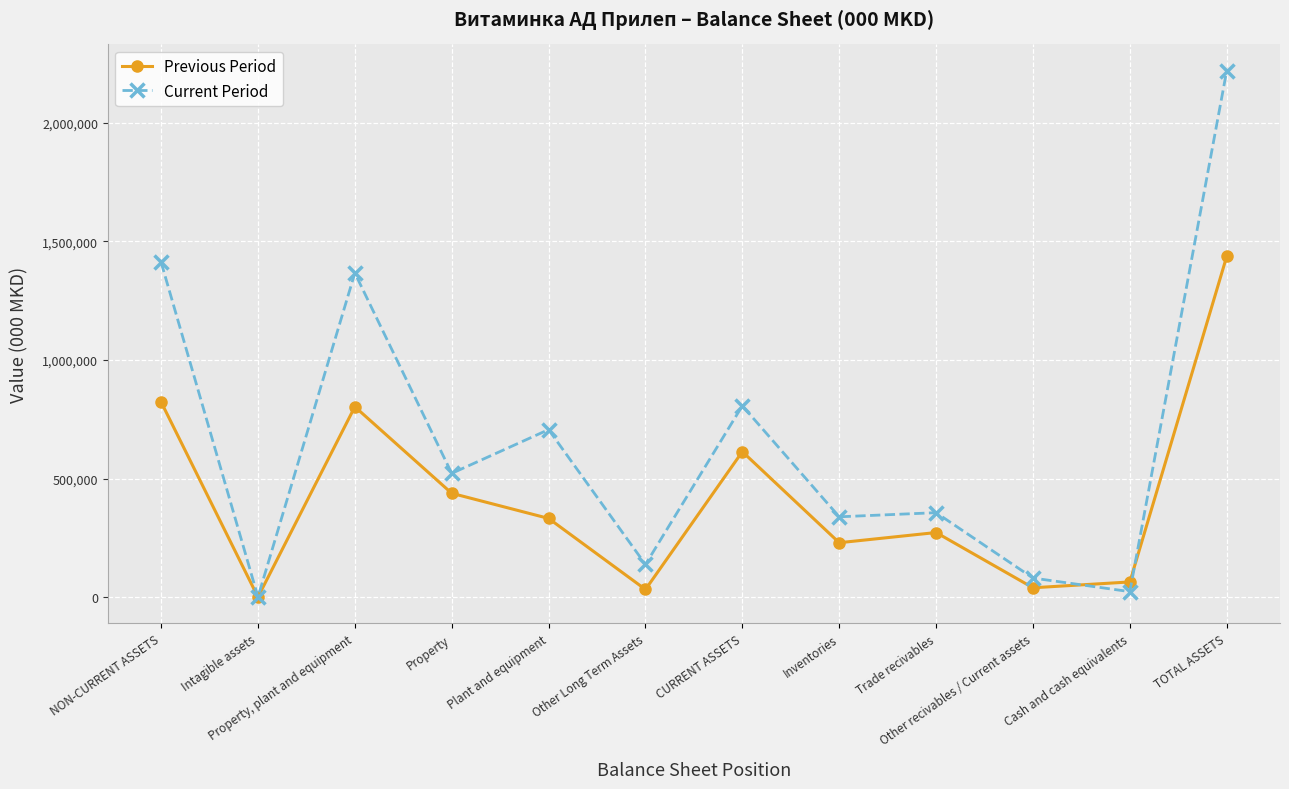

Which series changed the most between Other Long Term Assets and Other recivables / Current assets?

Current Period